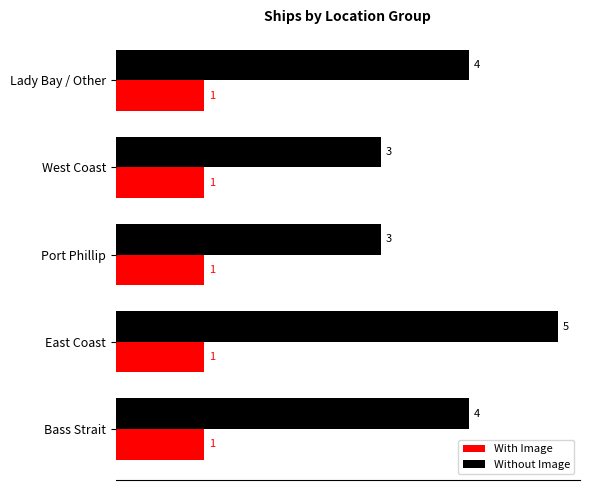

At which category is the sum across all series the highest?

East Coast